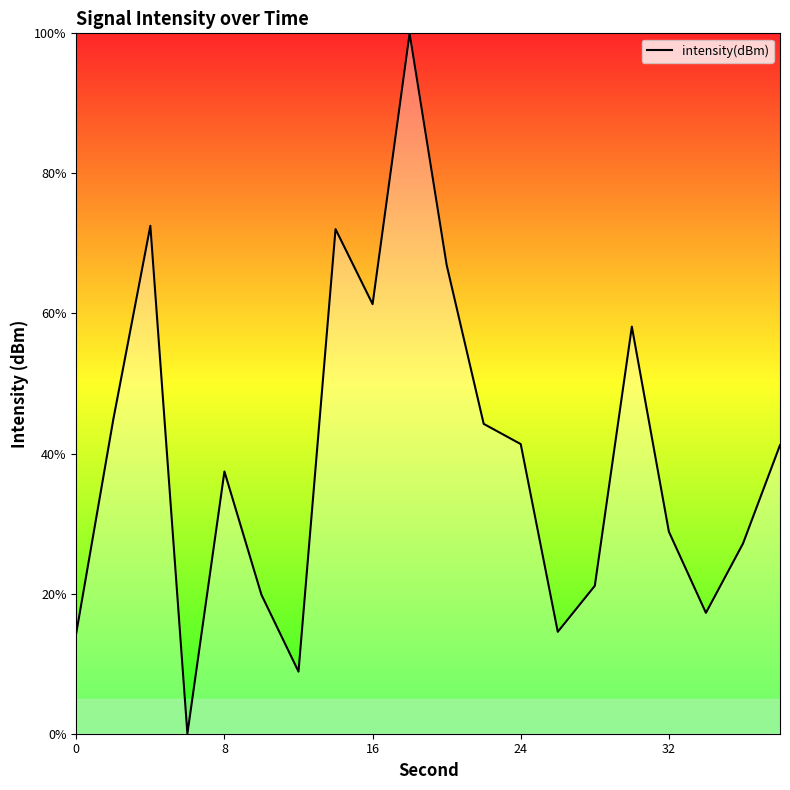

What is the greatest value displayed?

100.0